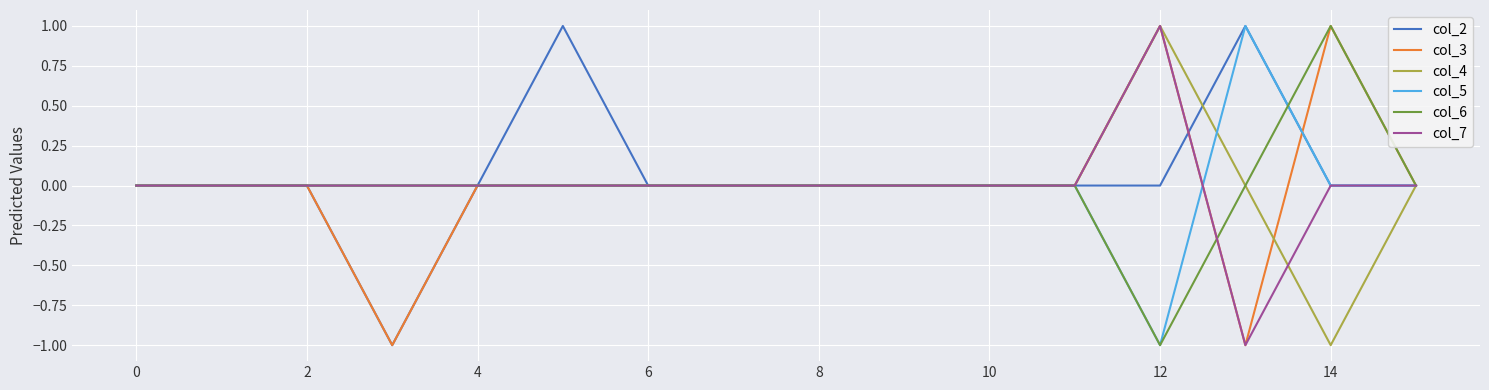

Is it true that col_5 equals -1 at 12?

True